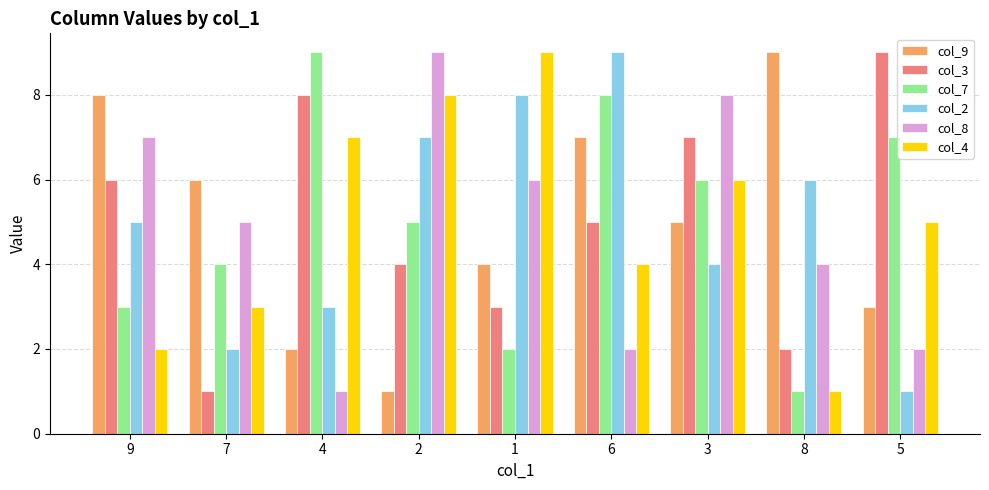

Count the number of categories in the chart.

9